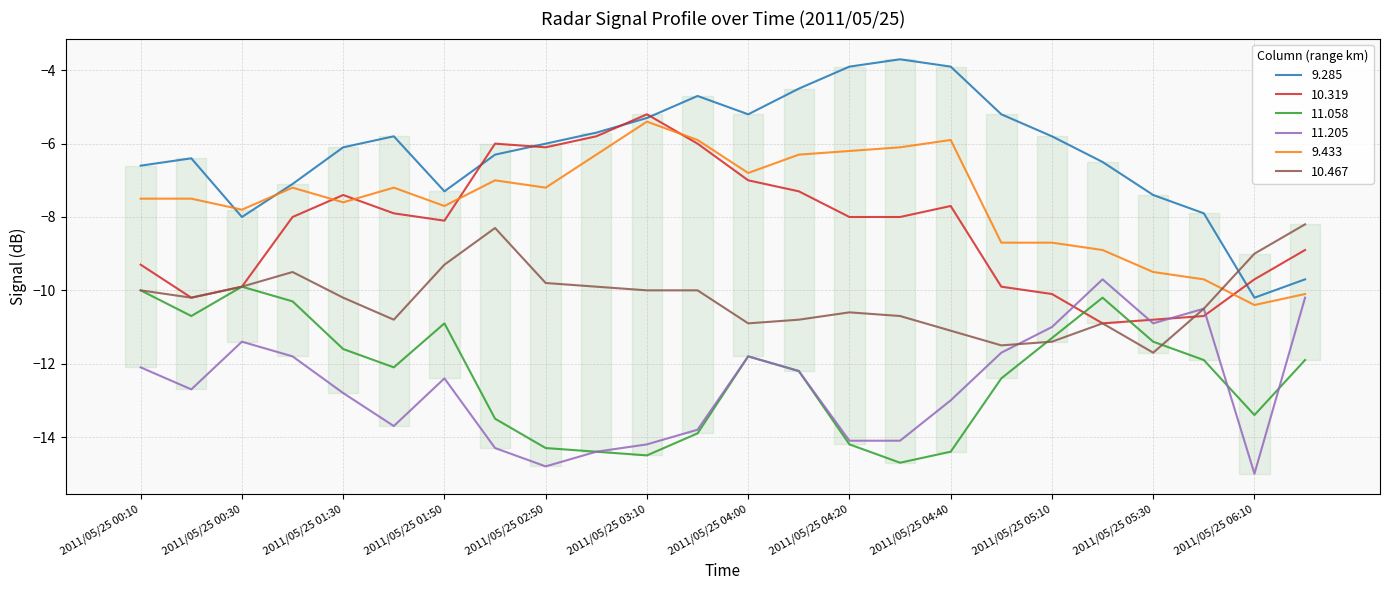

What are all the series names shown in the legend?

9.285, 10.319, 11.058, 11.205, 9.433, 10.467